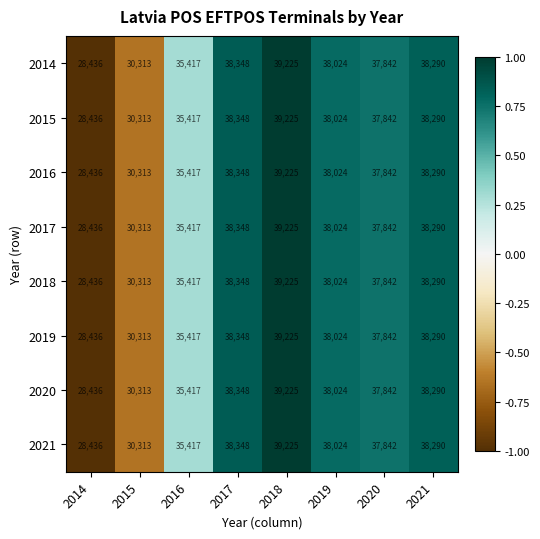

Rank the categories by 2017 value from highest to lowest.

2018, 2017, 2021, 2019, 2020, 2016, 2015, 2014